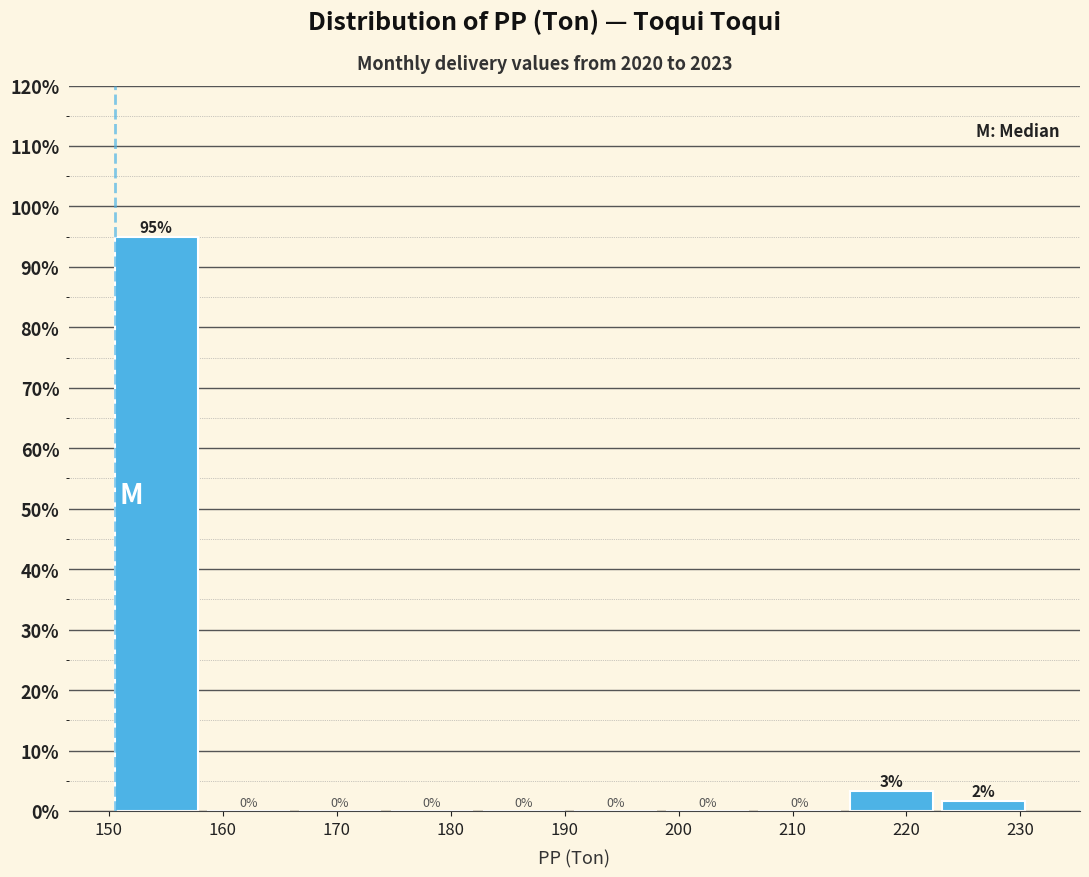

Over which range of the x-axis is the bar tallest?

151 to 159